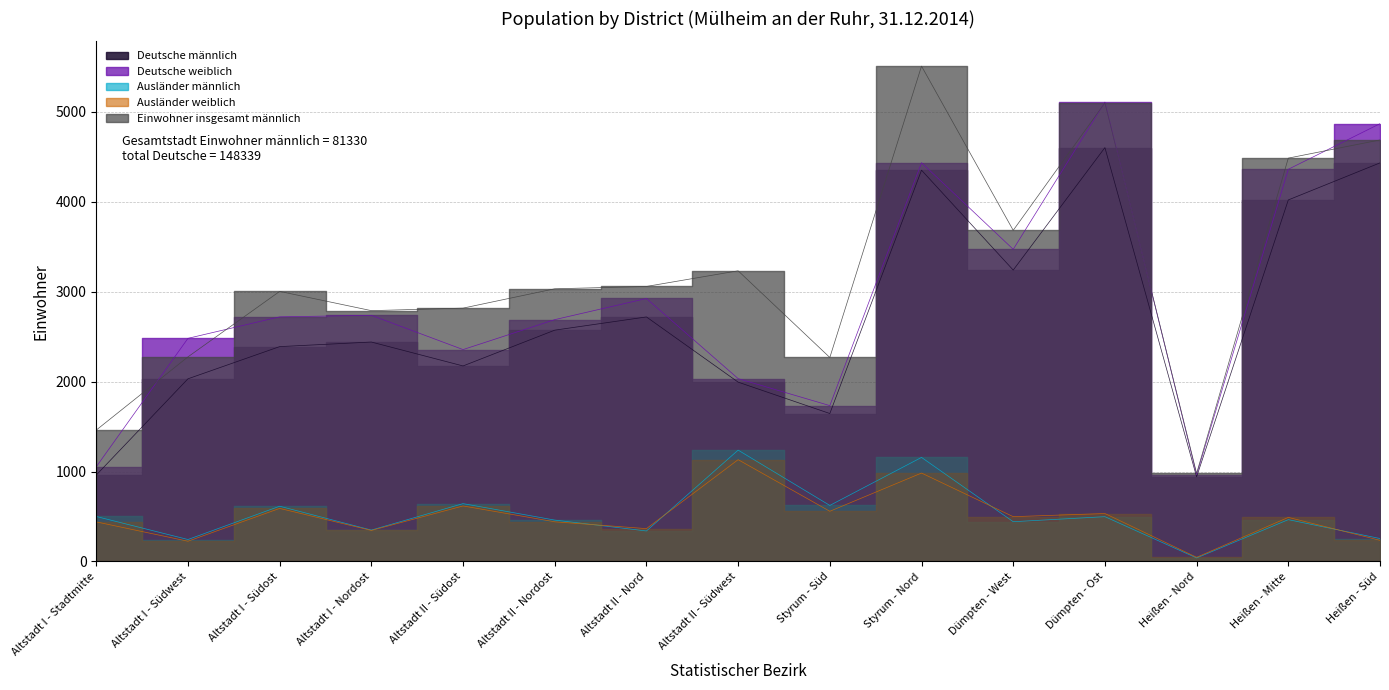

Rank the series by their maximum value, from lowest to highest.

Ausländer weiblich, Ausländer männlich, Deutsche männlich, Deutsche weiblich, Einwohner insgesamt männlich